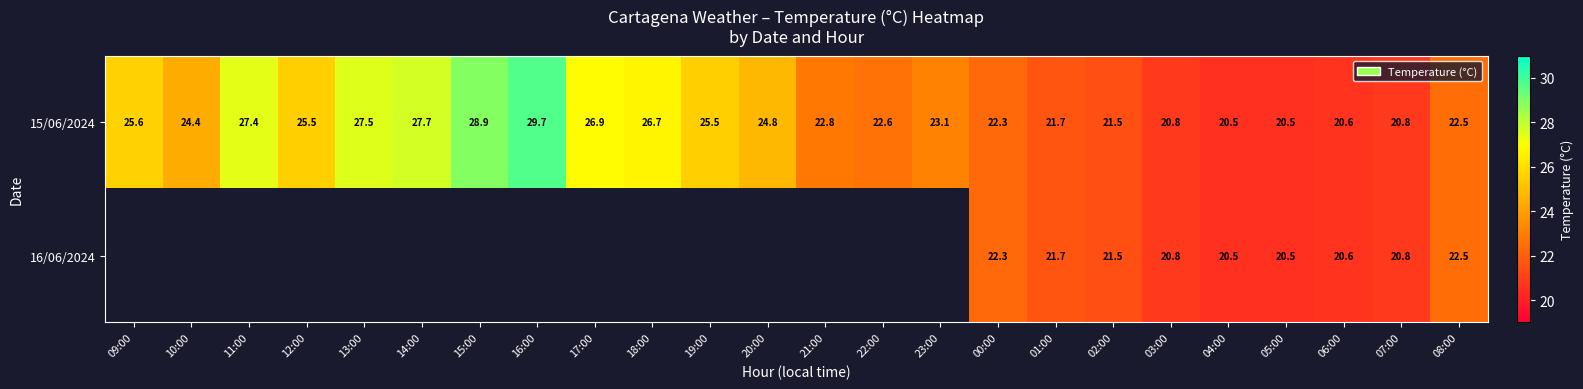

At how many categories does at least one series exceed 20?

24